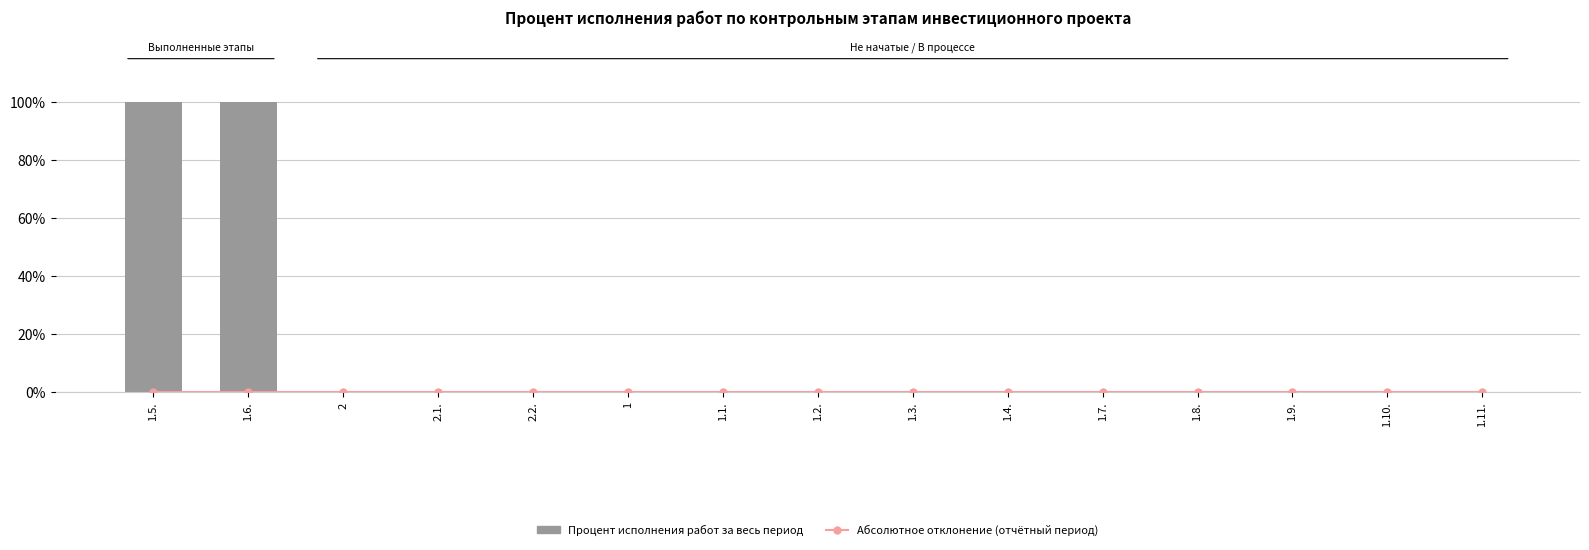

List the labels in order of Абсолютное отклонение (отчётный период) value, largest first.

1.5., 1.6., 2, 2.1., 2.2., 1, 1.1., 1.2., 1.3., 1.4., 1.7., 1.8., 1.9., 1.10., 1.11.